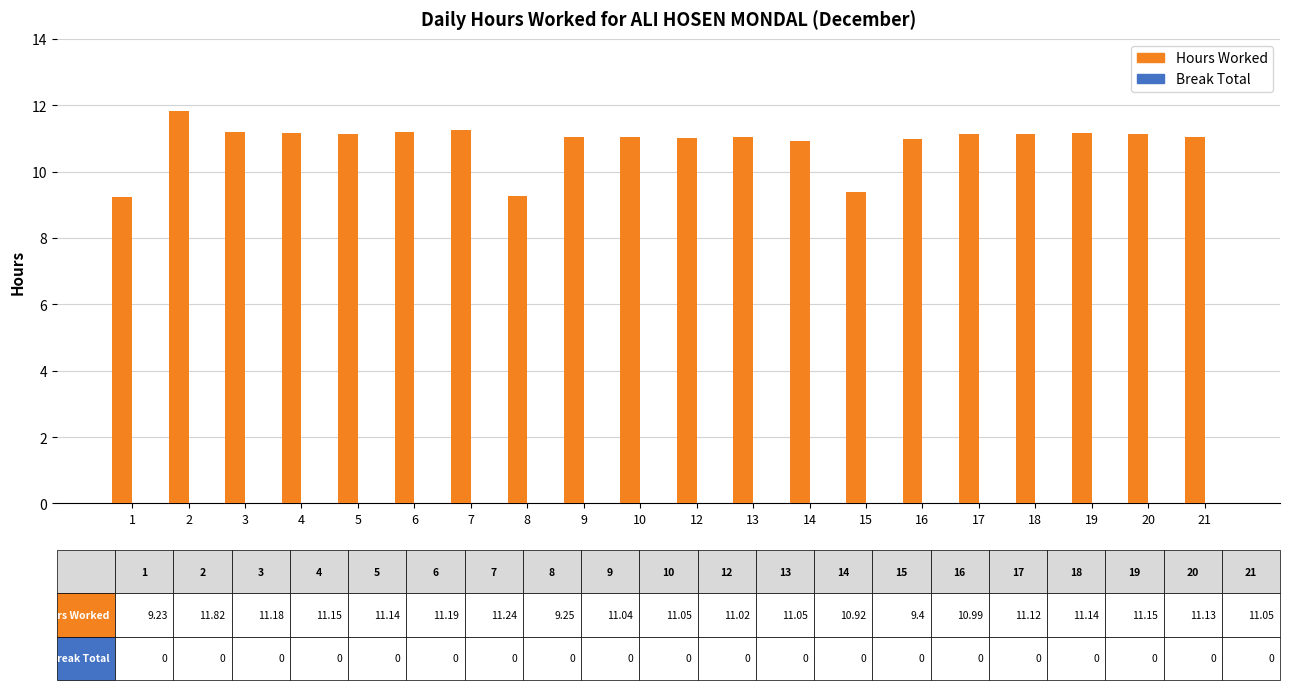

The chart shows a value of 4.8 at 6. True or false?

False